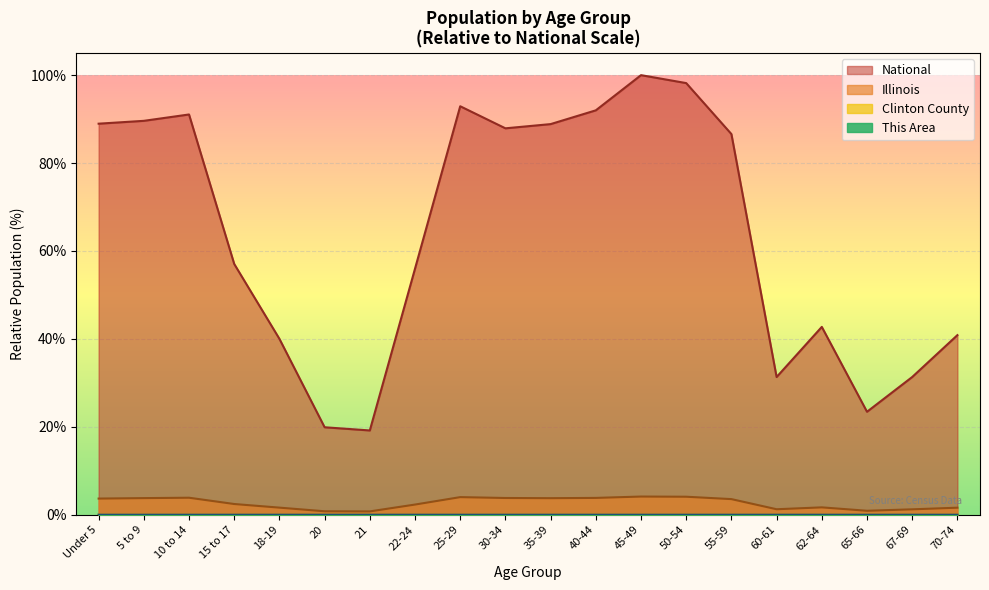

Which series has the largest total across all categories?

National